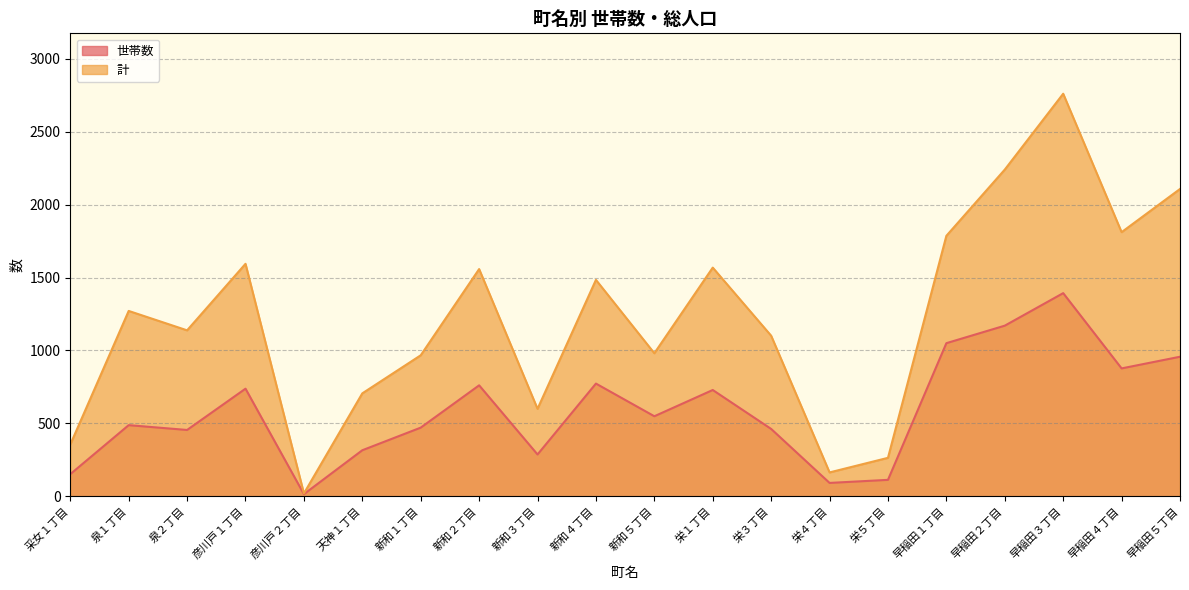

True or false: 計 and 世帯数 intersect in this chart.

False